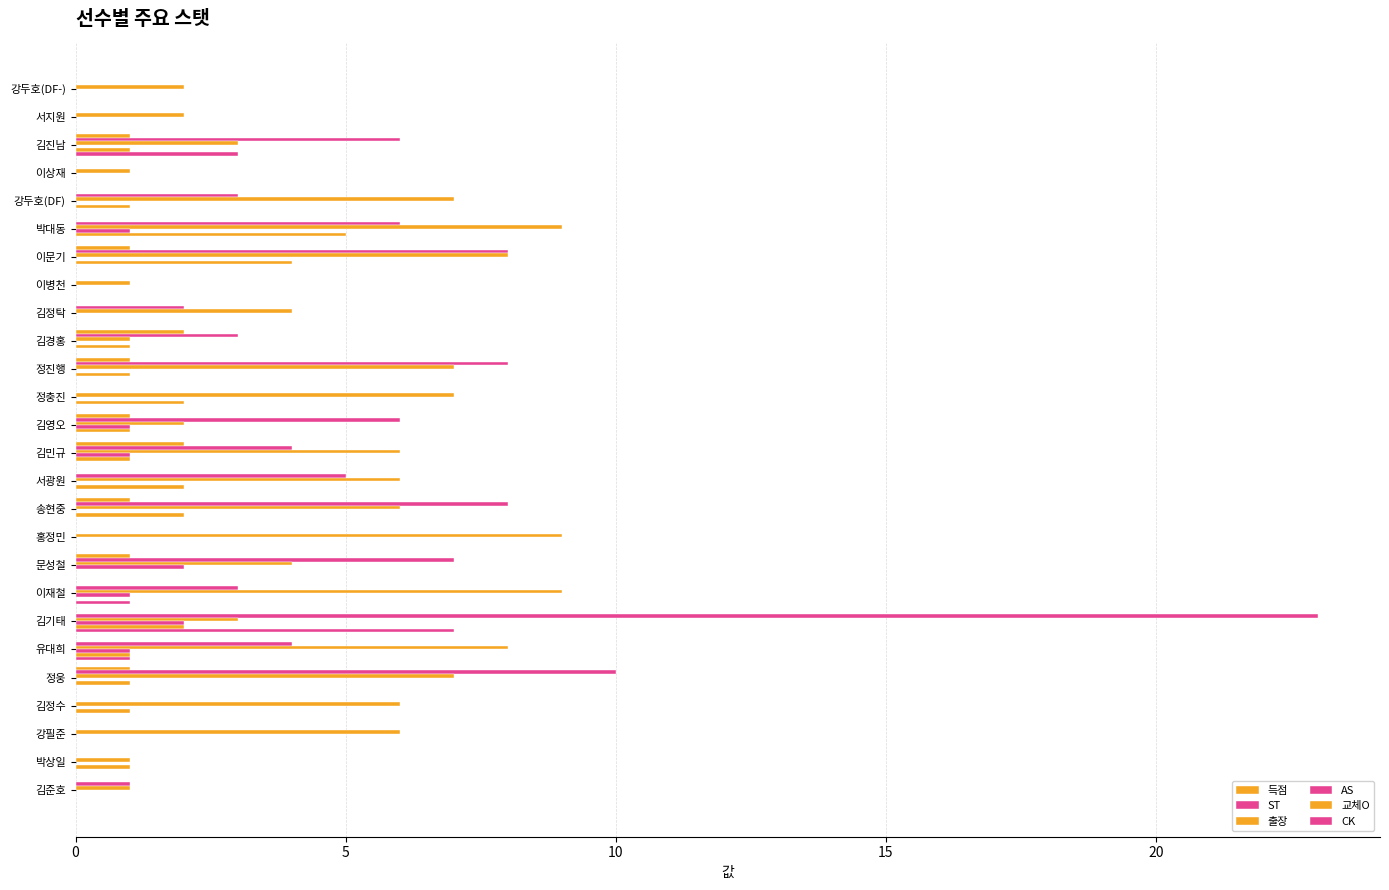

Count the number of categories in the chart.

26